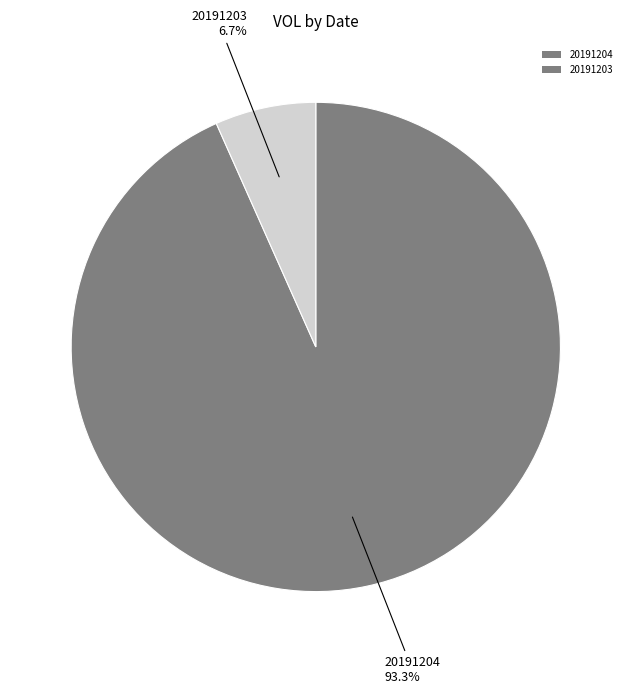

Which slice is the largest?

20191204